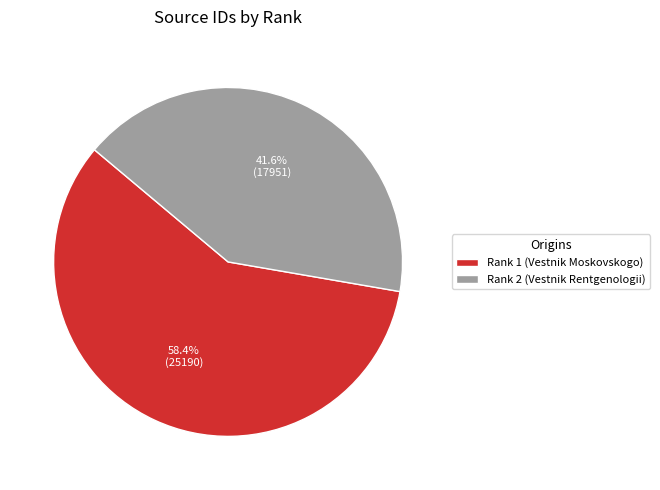

What percentage do Rank 1 (Vestnik Moskovskogo) and Rank 2 (Vestnik Rentgenologii) together represent?

100.0%